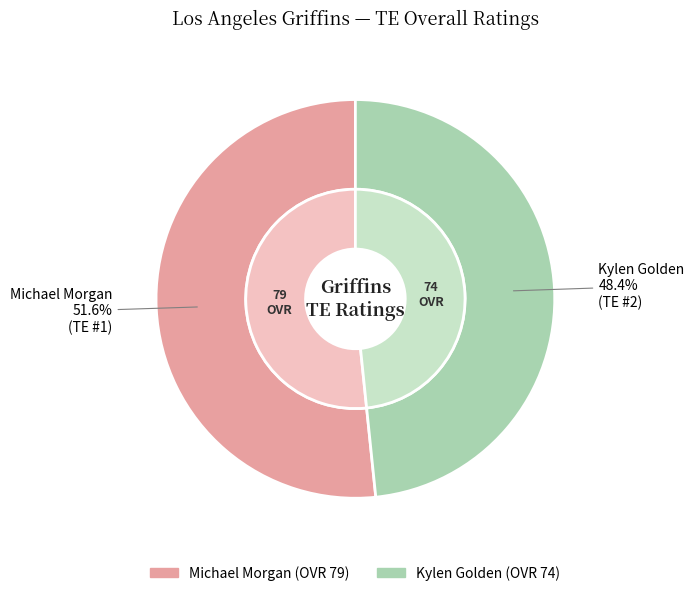

Which category has the smallest portion of the pie?

Kylen Golden